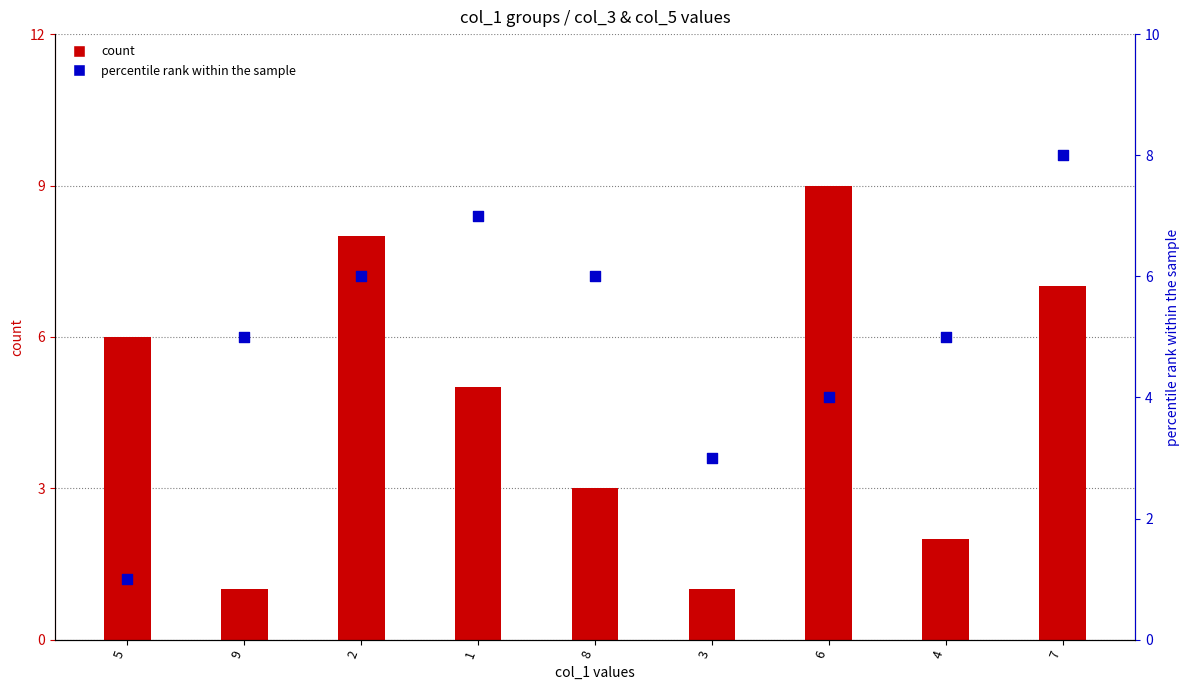

Which series has the largest Y range (max minus min)?

col_3 (count)